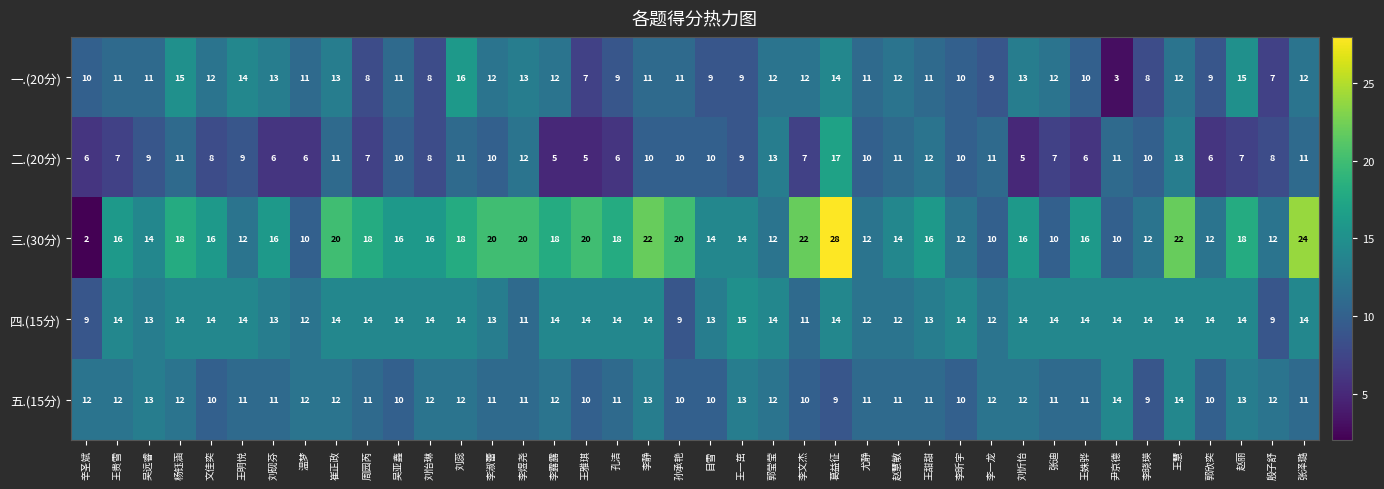

List the series in order of their peak value, highest first.

三.(30分), 二.(20分), 一.(20分), 四.(15分), 五.(15分)